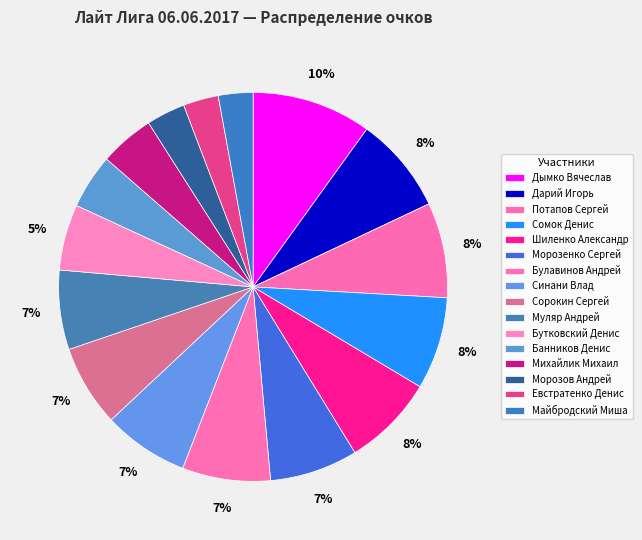

Between Потапов Сергей and Муляр Андрей, which is larger?

Потапов Сергей